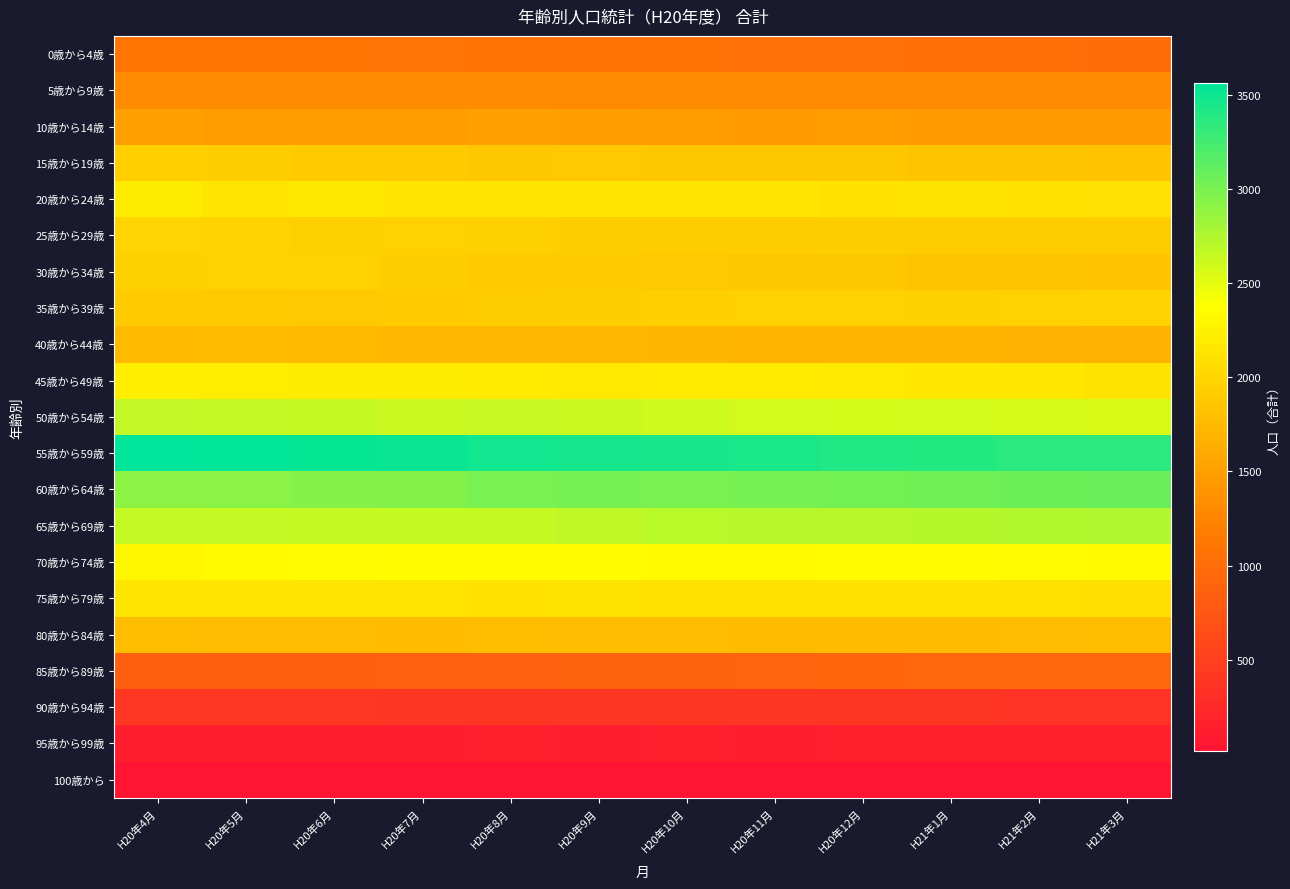

At how many categories does at least one series exceed 1572?

12